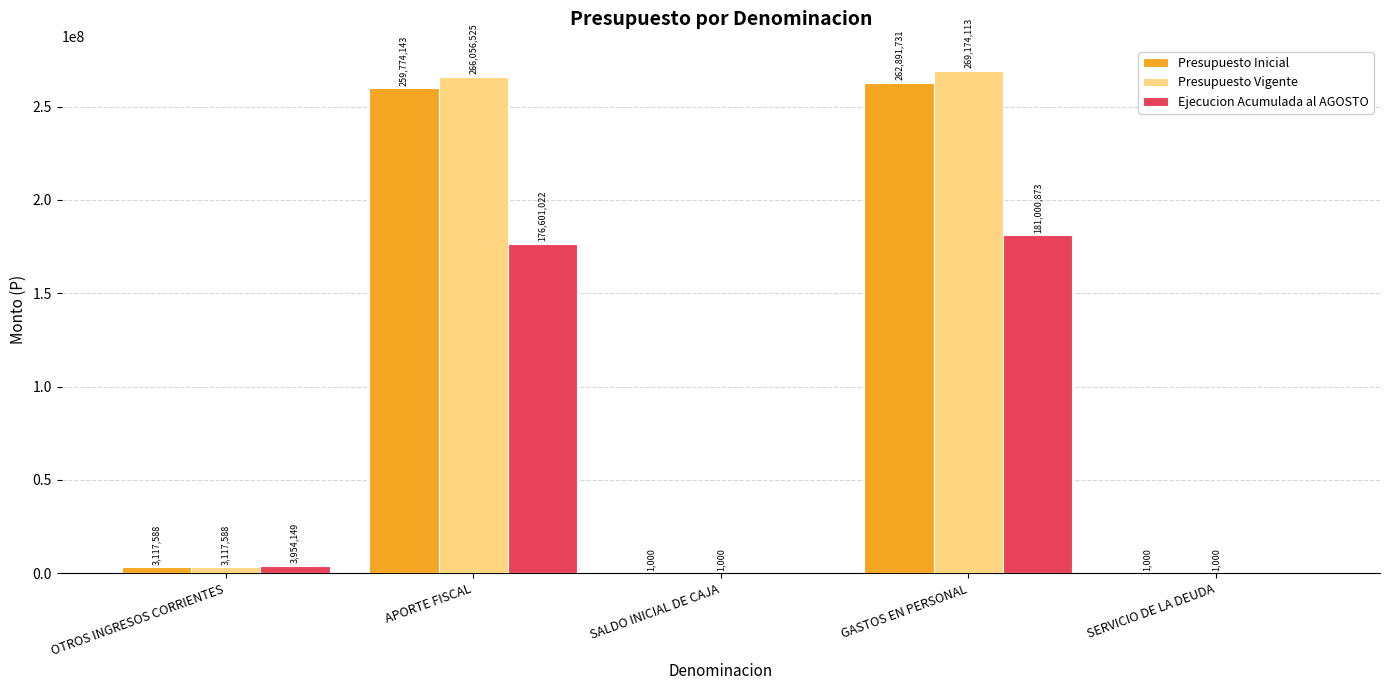

What is the highest value of the Ejecucion Acumulada al AGOSTO series?

181000873